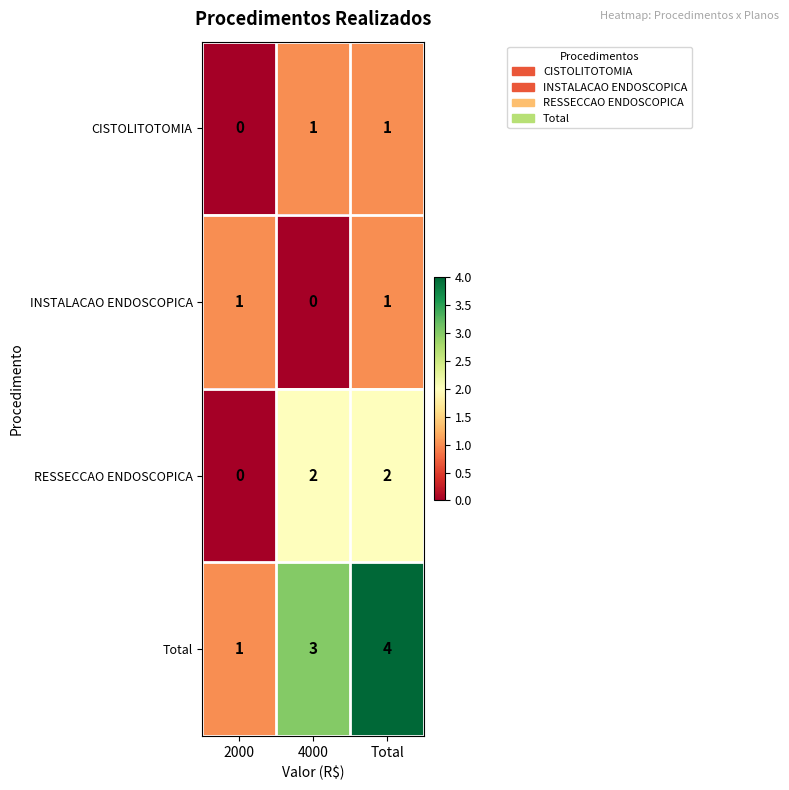

Rank the categories by Total value from lowest to highest.

2000, 4000, Total